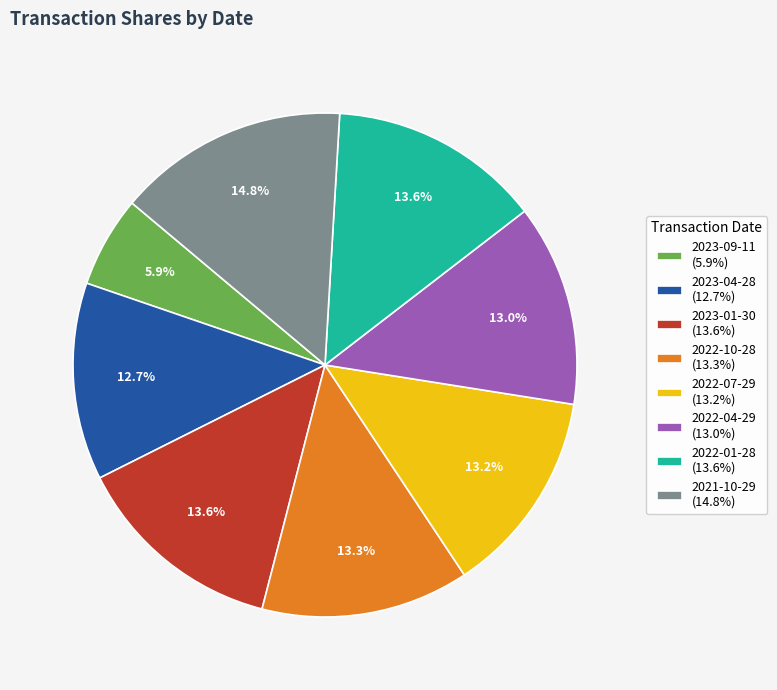

Is there a majority slice in this chart?

No